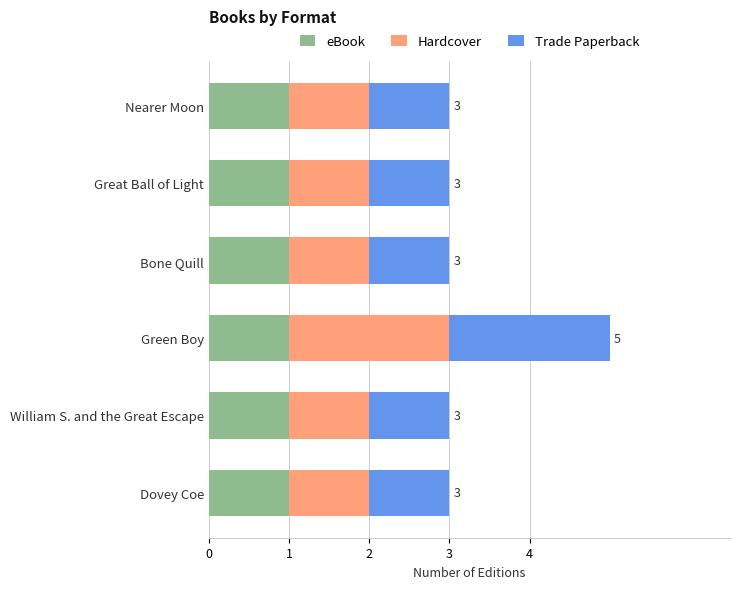

What is the total value across all series at Bone Quill?

3